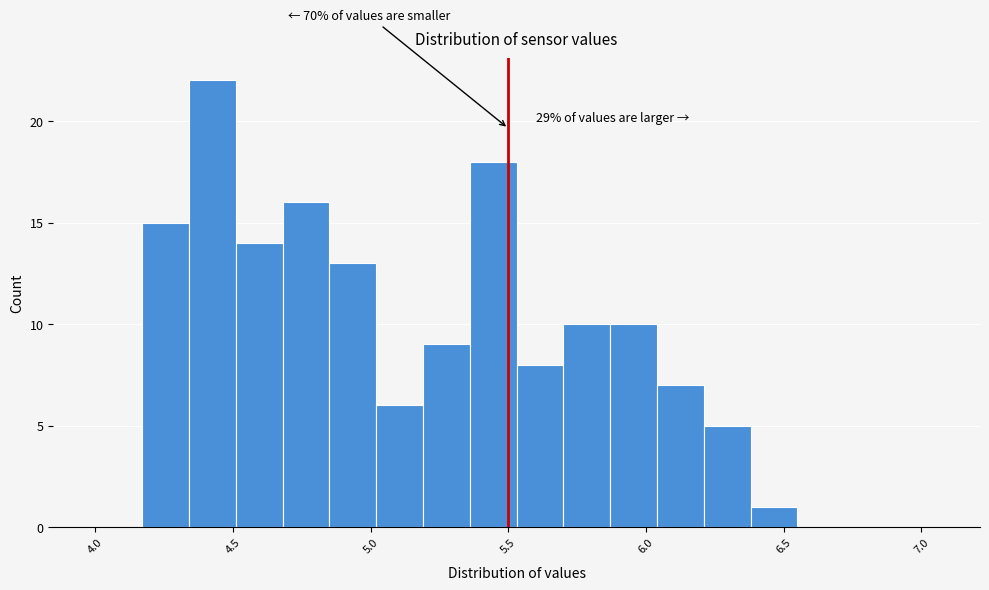

Read against the x-axis, roughly where is the centre of the tallest bar?

4.45